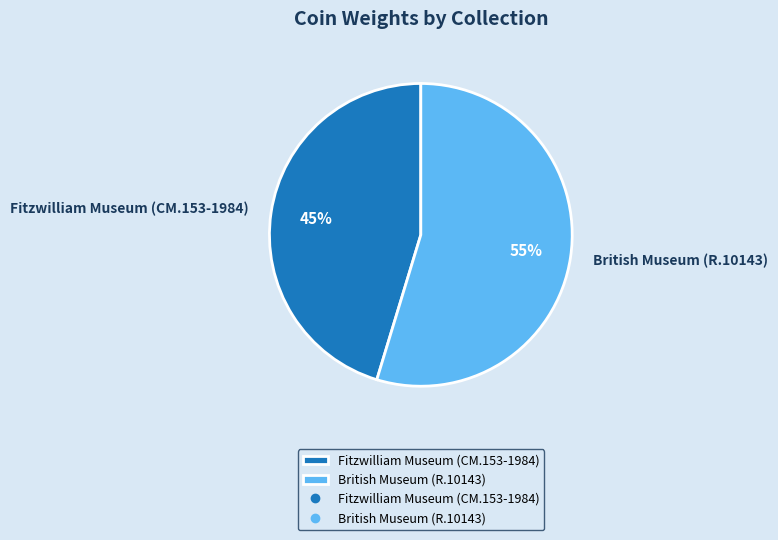

Between Fitzwilliam Museum (CM.153-1984) and British Museum (R.10143), which is larger?

British Museum (R.10143)